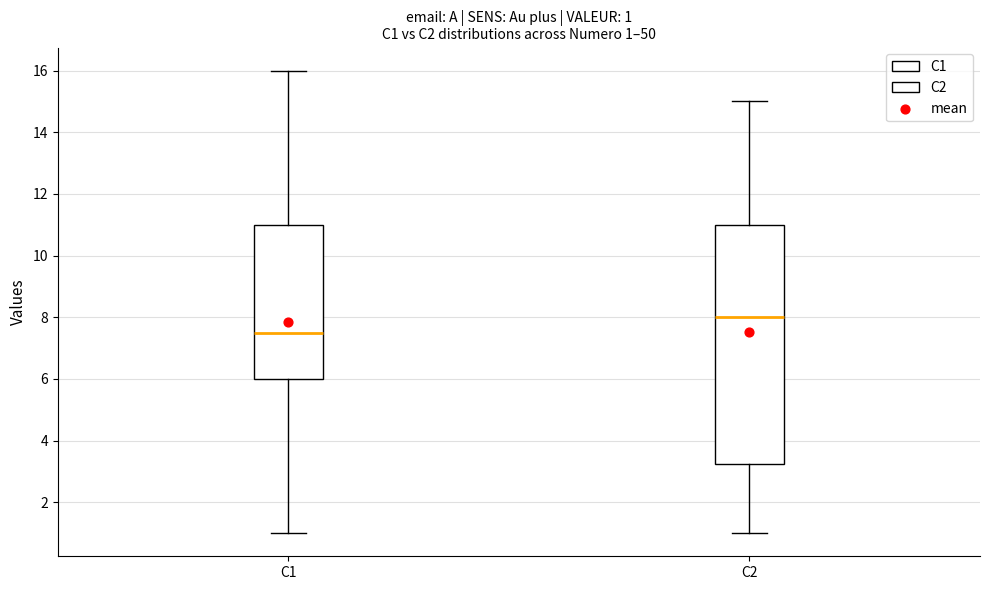

Which box's median line is the highest?

C2